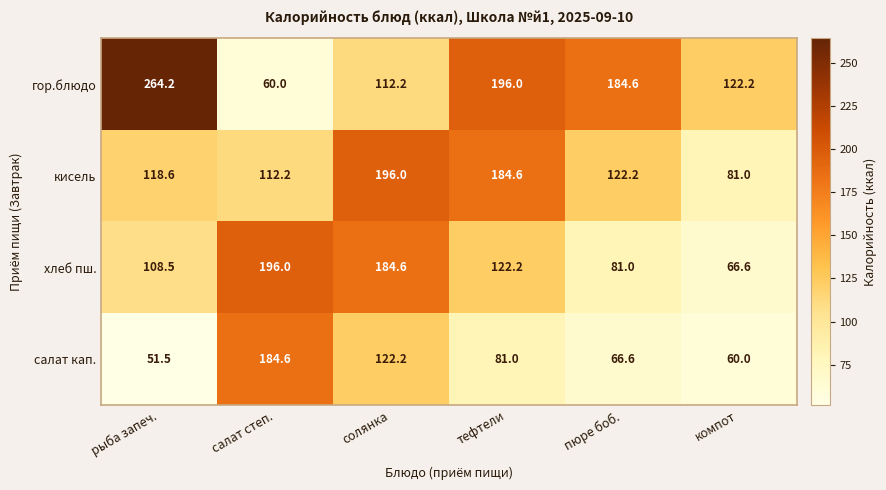

Reading left to right, list all the values displayed in this chart.

гор.блюдо: 264.2	60.0	112.2	196.0	184.6	122.2
кисель: 118.6	112.2	196.0	184.6	122.2	81.0
хлеб пш.: 108.5	196.0	184.6	122.2	81.0	66.6
салат кап.: 51.5	184.6	122.2	81.0	66.6	60.0